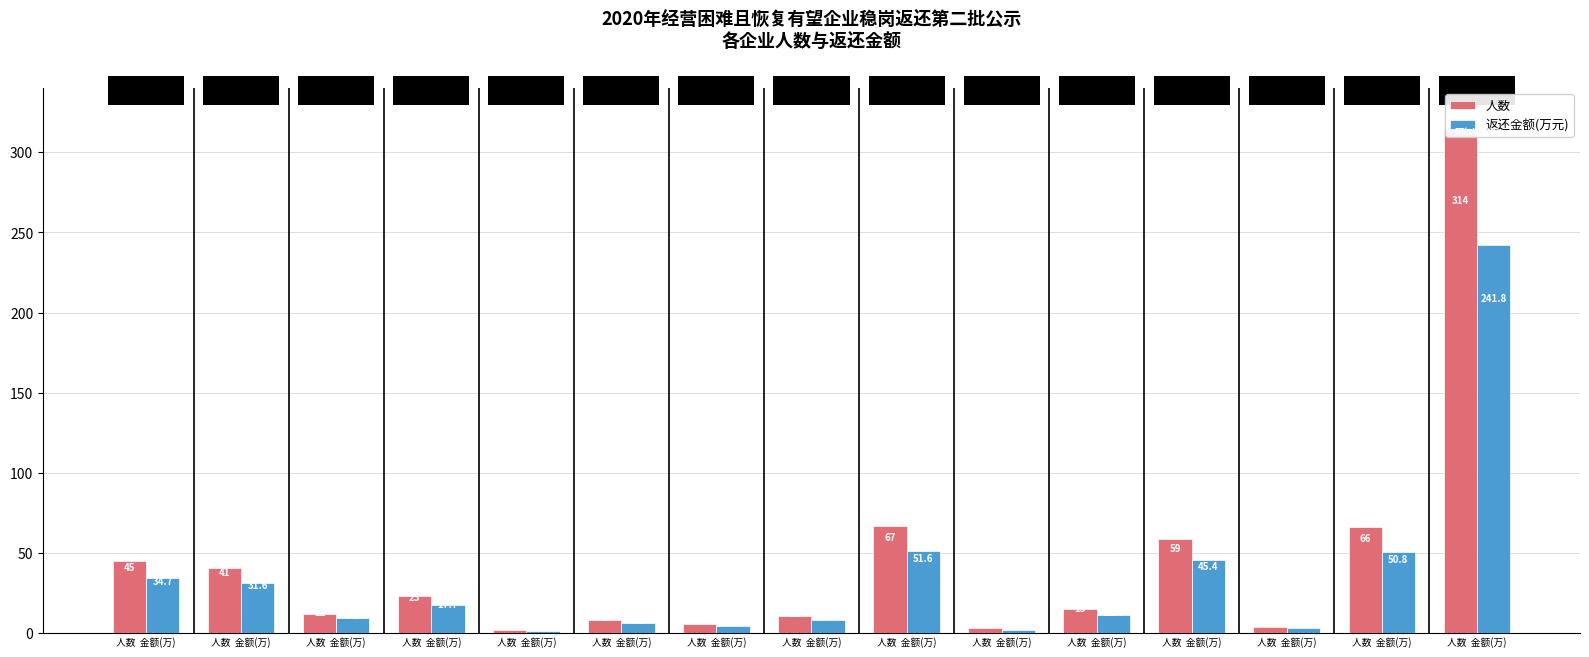

At which label is 人数 closest to 158?

人数  金额(万)